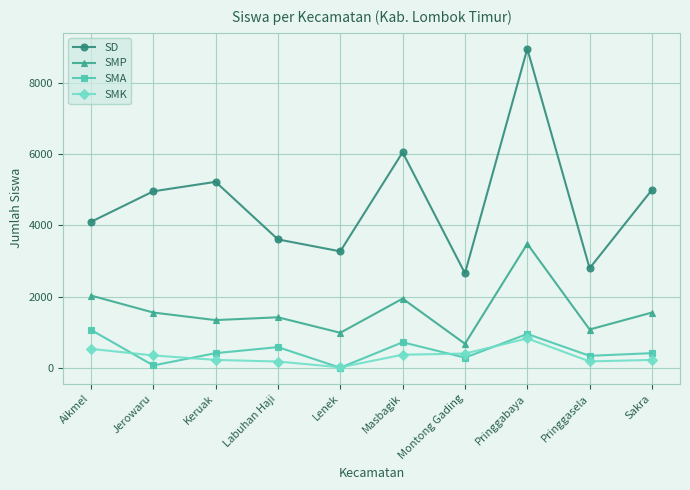

Which series has the largest range (max minus min)?

SD